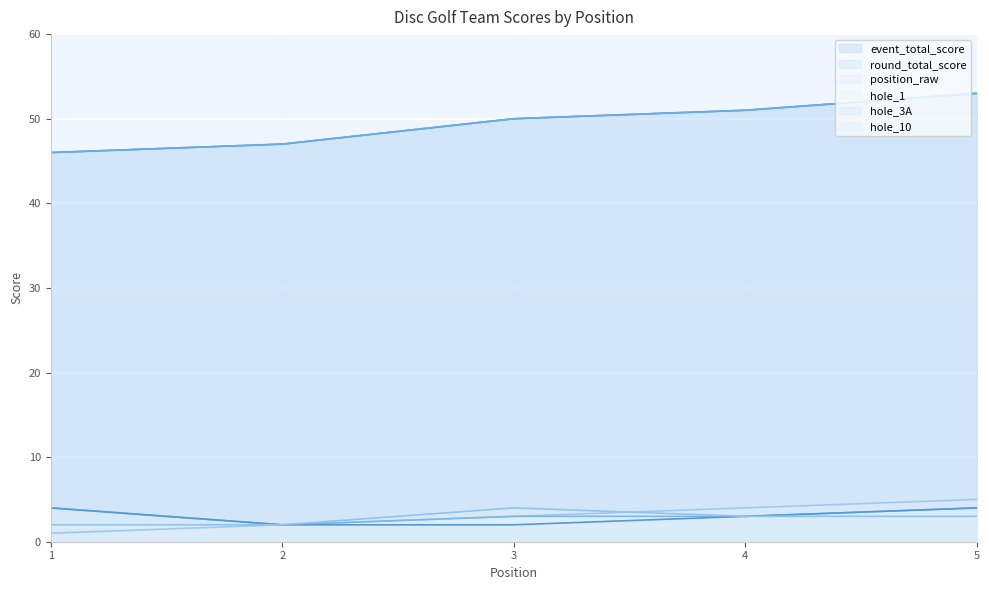

How many values in the hole_1 series are below 3?

1